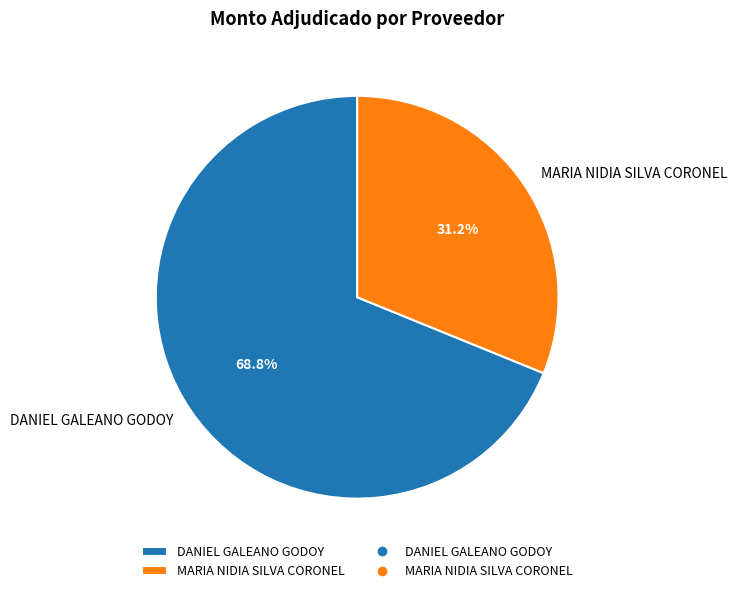

To the nearest percent, what portion does DANIEL GALEANO GODOY represent?

69%